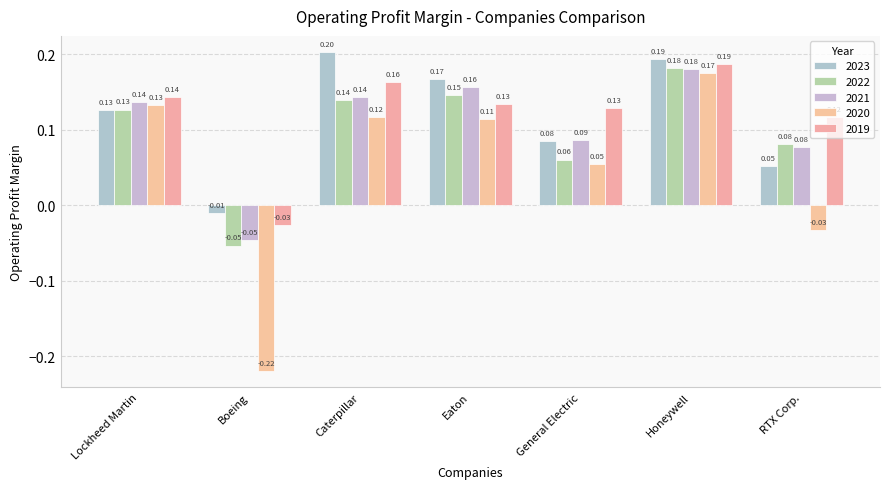

Is it true that 2023 equals 0.2 at Lockheed Martin?

False